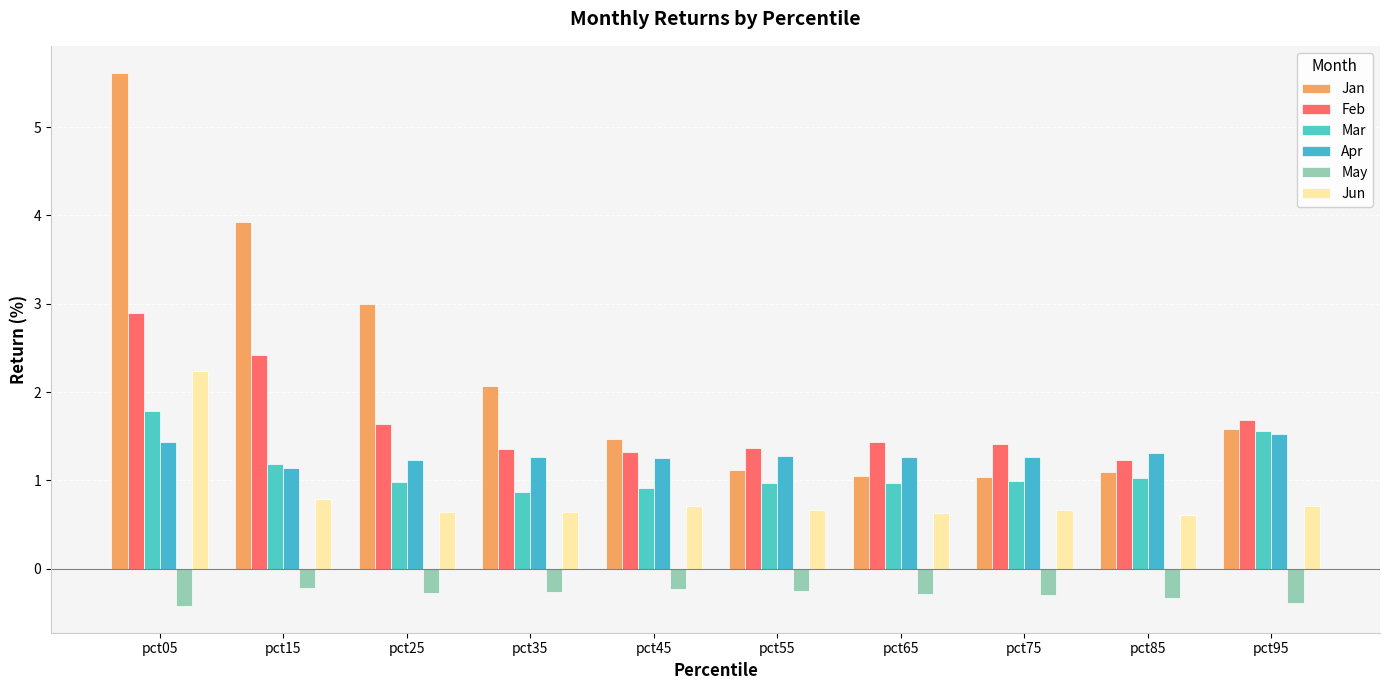

How many series are shown in this chart?

6